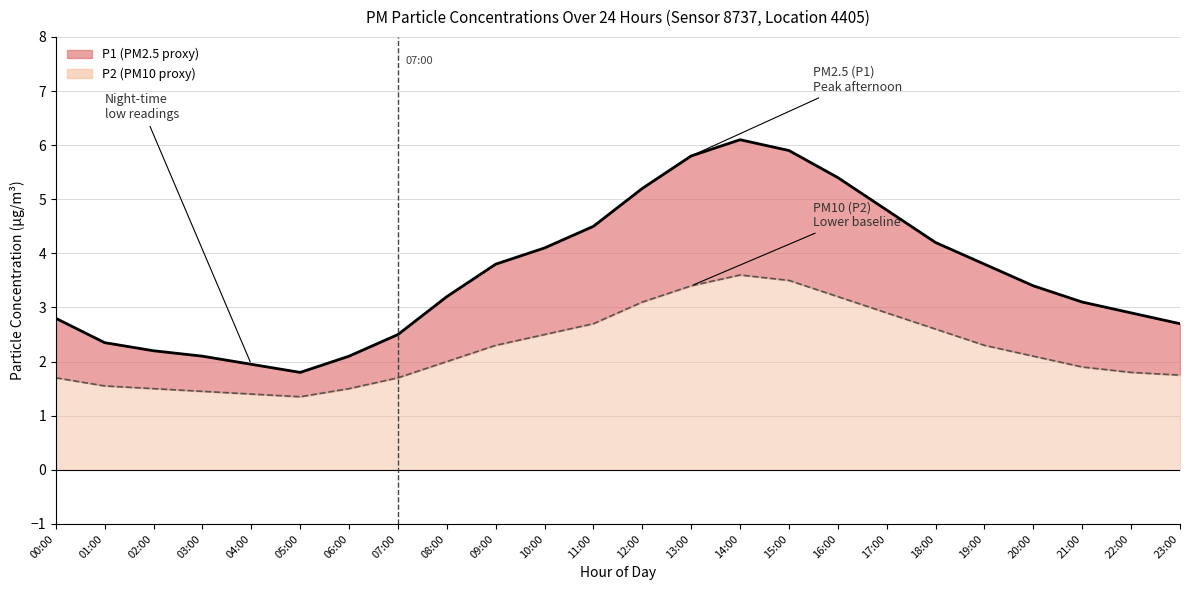

What position from the left is 17:00?

18